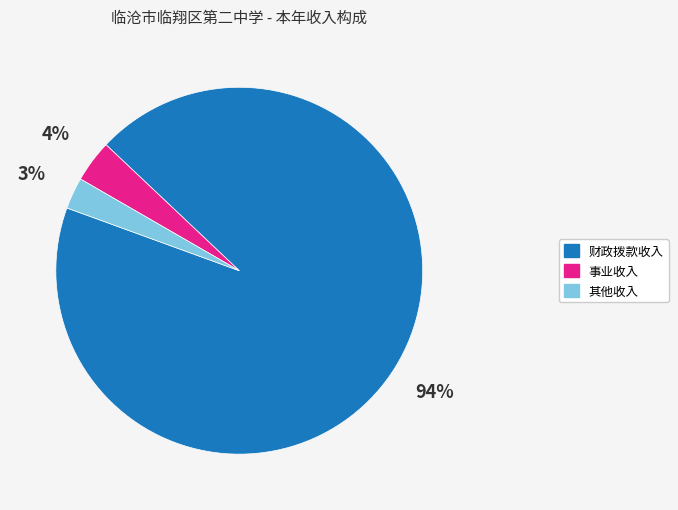

How many slices are in this pie chart?

3